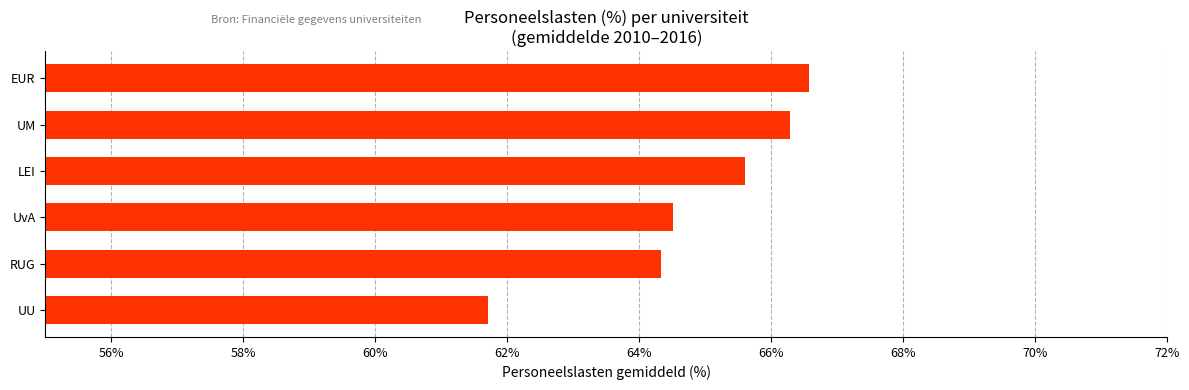

Which label corresponds to the largest value in the chart?

EUR